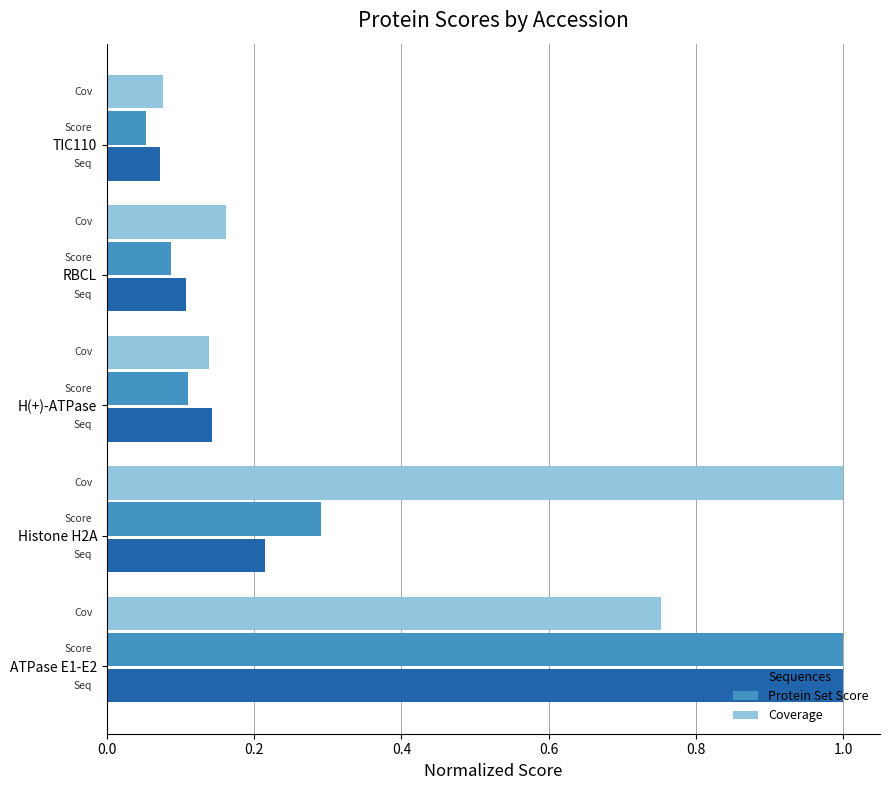

What are all the series names shown in the legend?

Sequences, Protein Set Score, Coverage